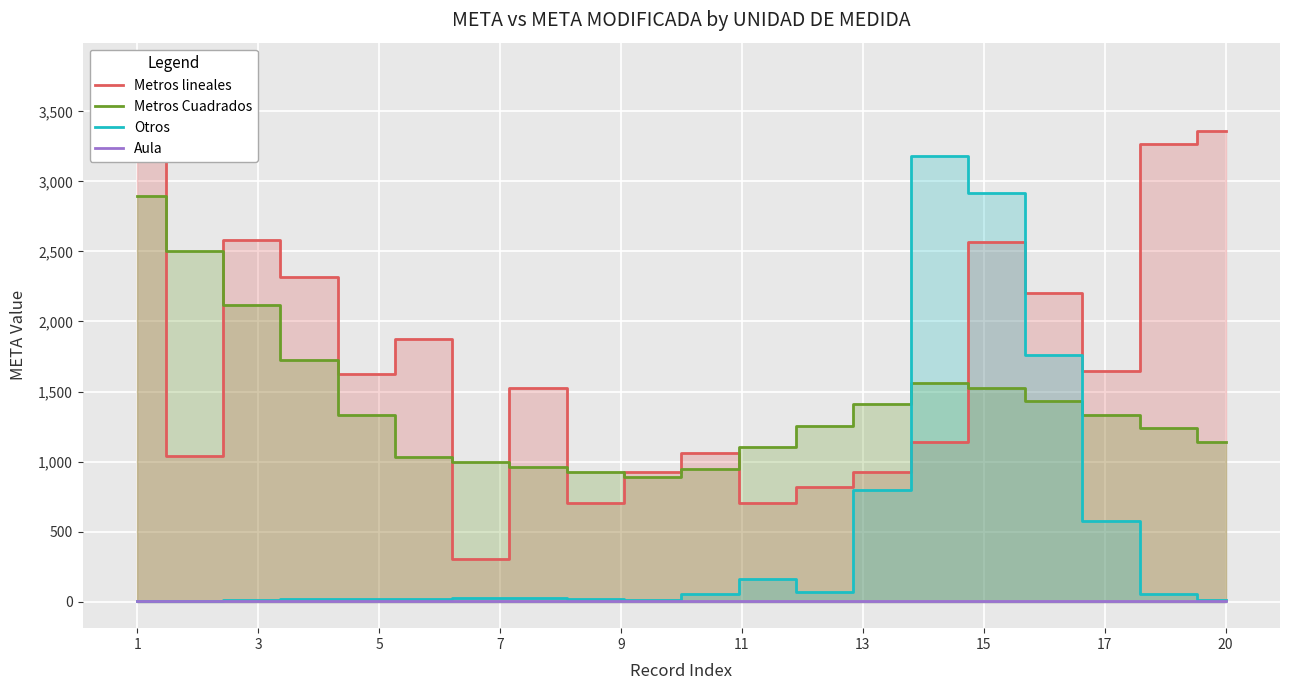

Which series has the widest spread of values?

Metros lineales